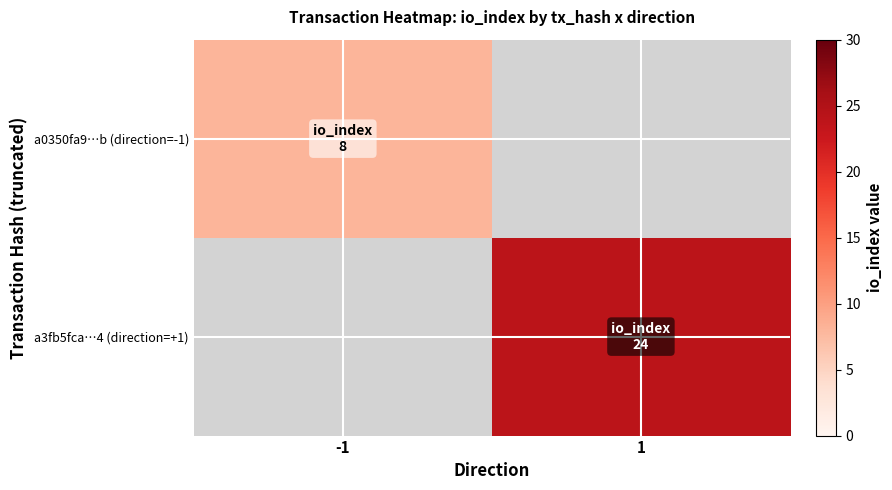

How many positive values does the a0350fa9…b (direction=-1) series have?

1